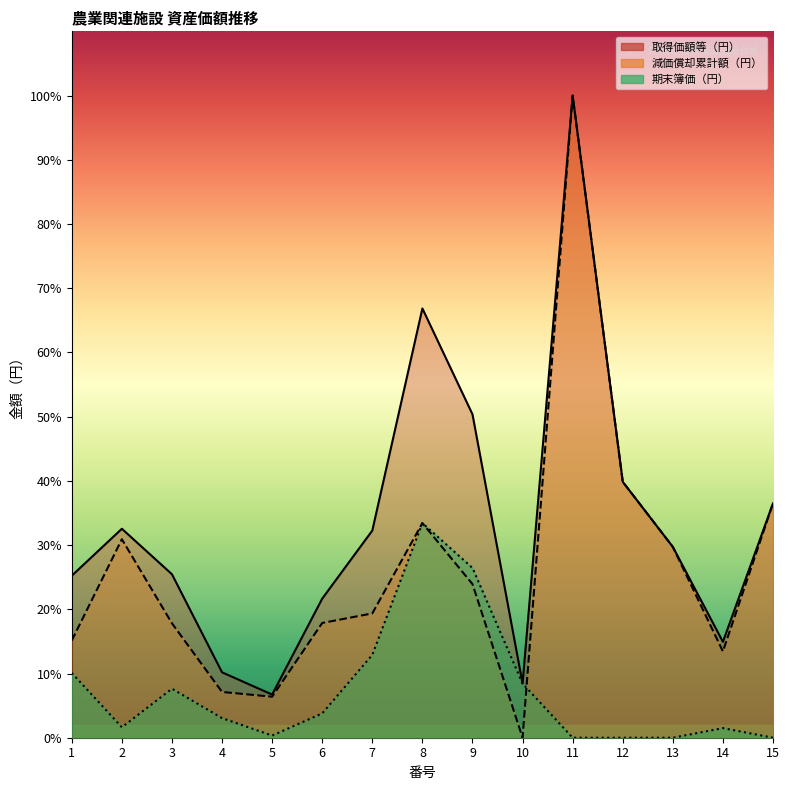

How many interior local valleys does the 期末簿価（円） series have?

2